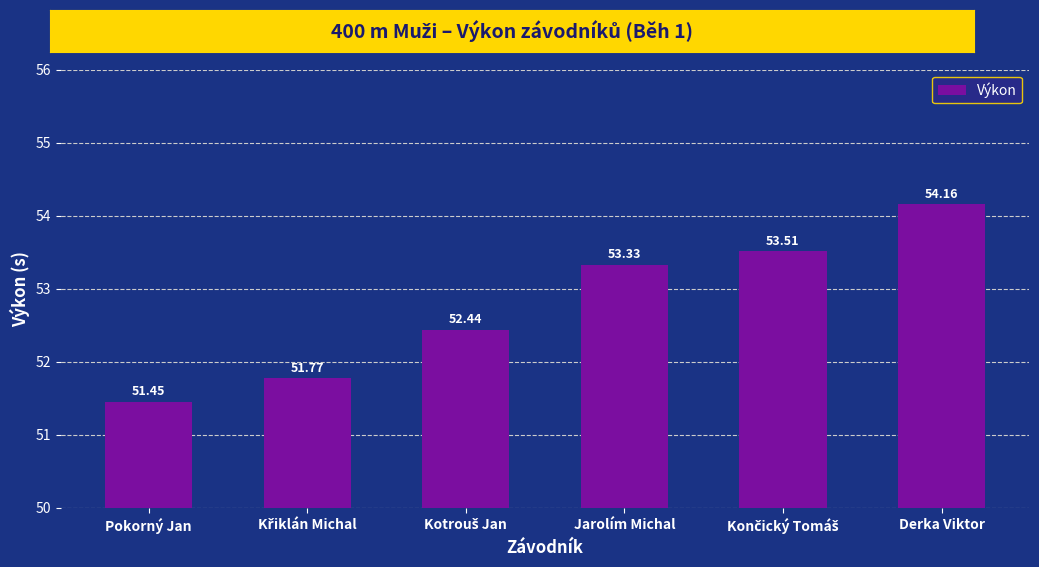

What is the difference between the second highest and minimum values?

2.1